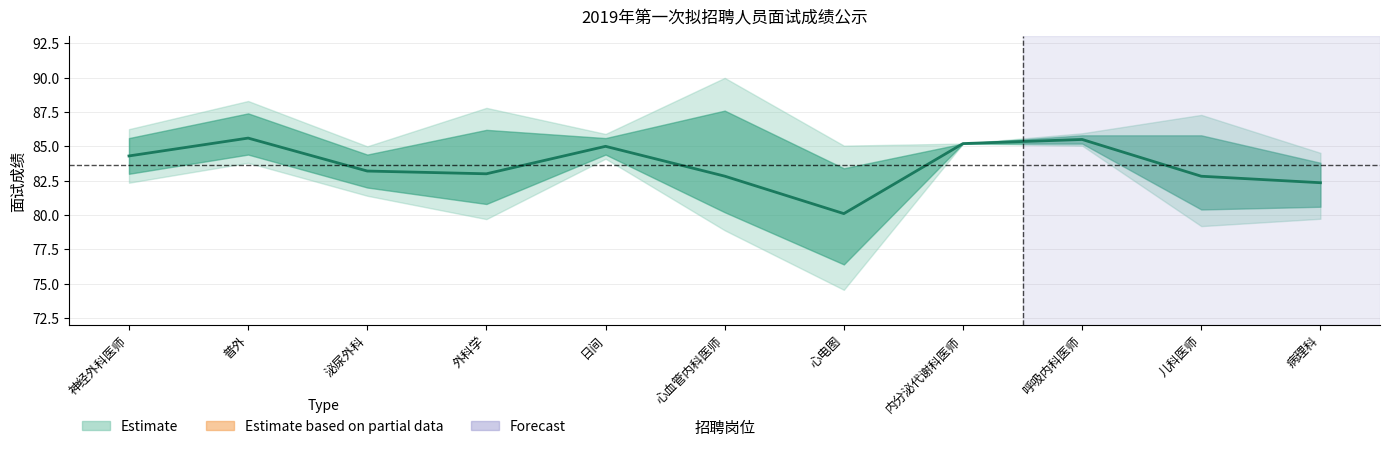

Reading left to right, list all the values displayed in this chart.

84.3	85.6	83.2	83.0	85.0	82.8	80.1	85.2	85.5	82.8	82.3